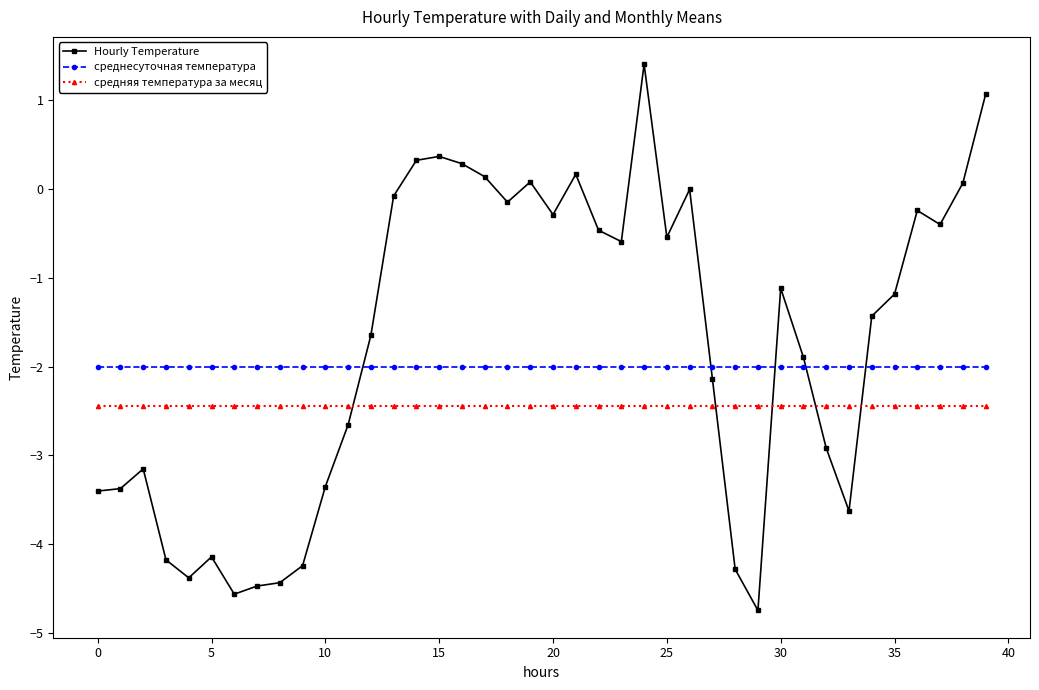

At how many categories does at least one series exceed -4?

40